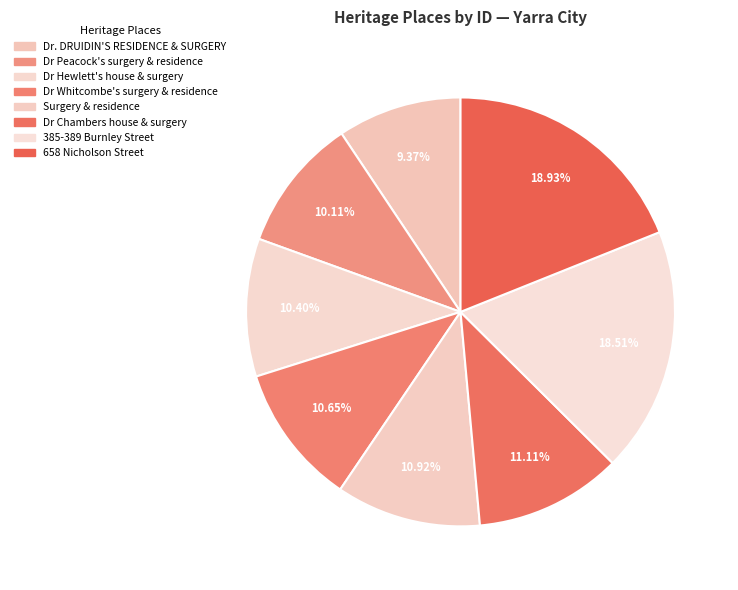

Which slice is the smallest?

Dr. DRUIDIN'S RESIDENCE & SURGERY